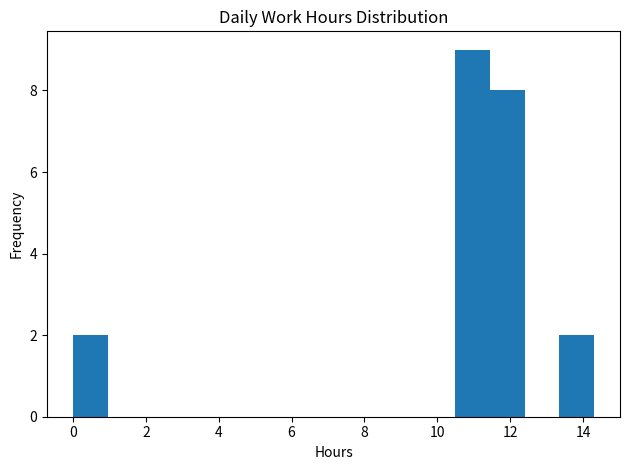

Over which range of the x-axis is the bar tallest?

10.4 to 11.4